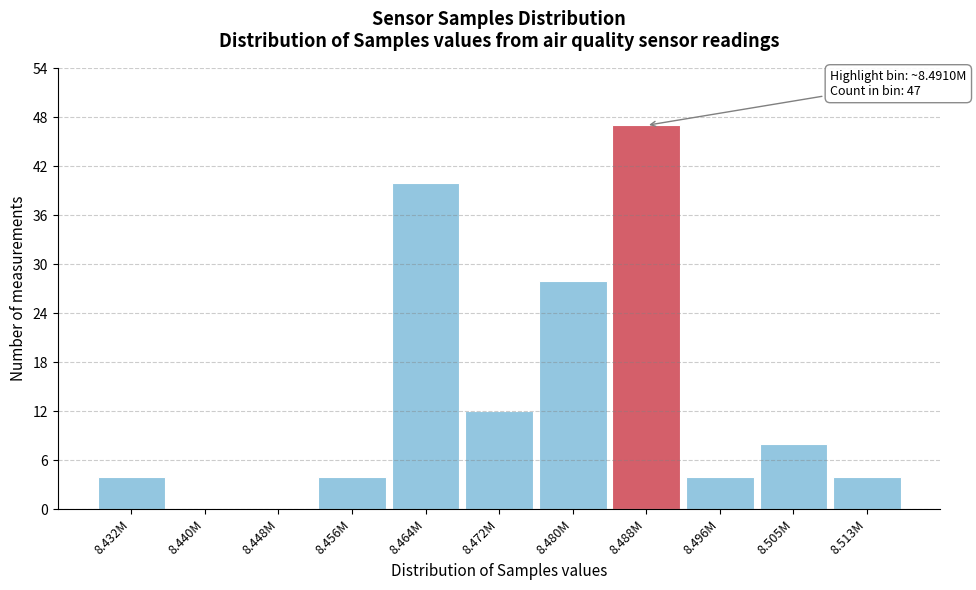

Reading right to left, transcribe all the data shown in this chart.

8.513M=4	8.505M=8	8.496M=4	8.488M=47	8.480M=28	8.472M=12	8.464M=40	8.456M=4	8.448M=0	8.440M=0	8.432M=4